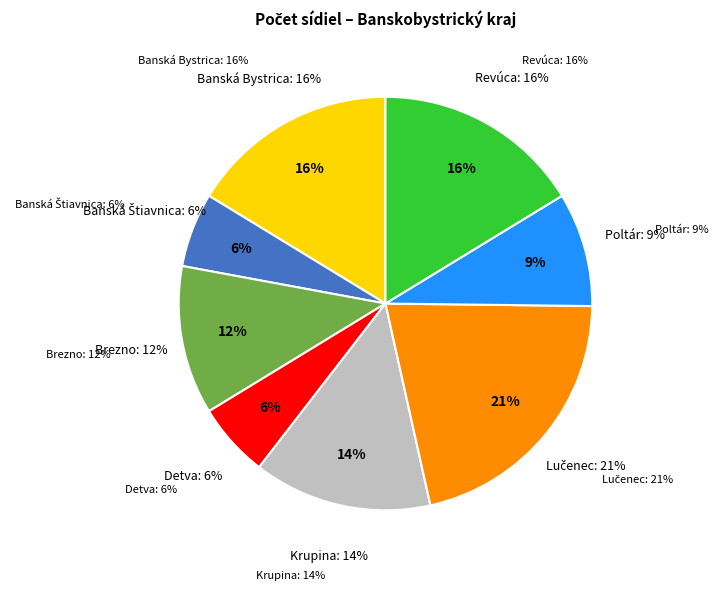

Rank the categories by value from highest to lowest.

Lučenec, Banská Bystrica, Revúca, Krupina, Brezno, Poltár, Banská Štiavnica, Detva